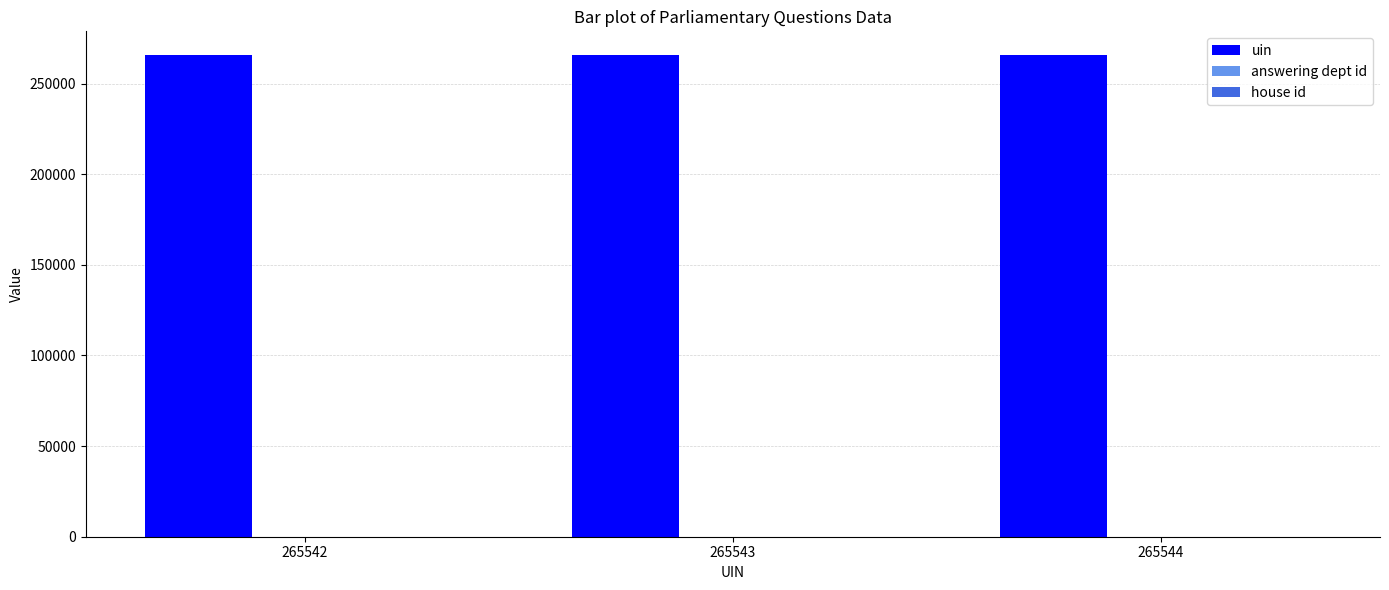

Is it true that uin equals 457952 at 265542?

False